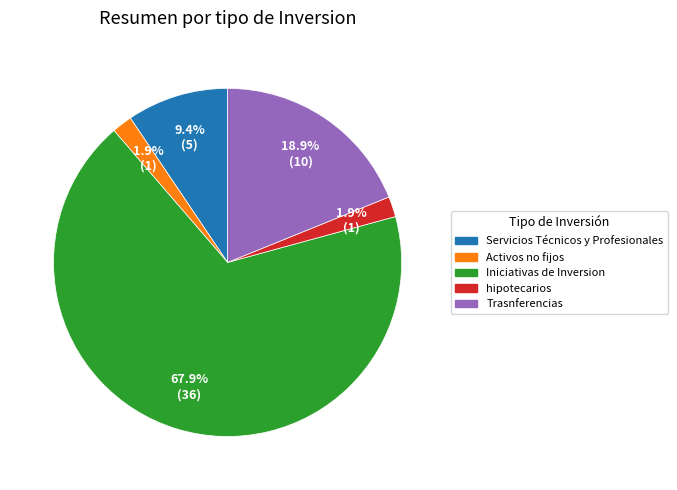

Which category accounts for the majority?

Iniciativas de Inversion